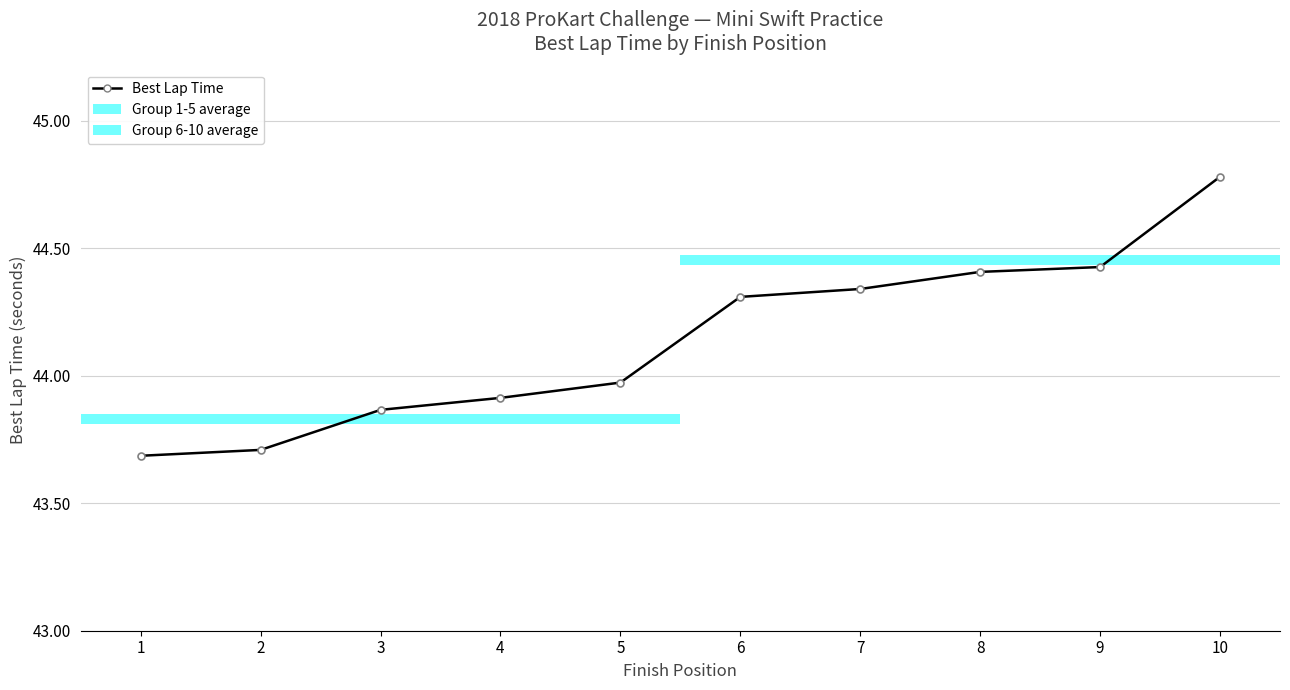

What is the maximum value shown in the chart?

44.8